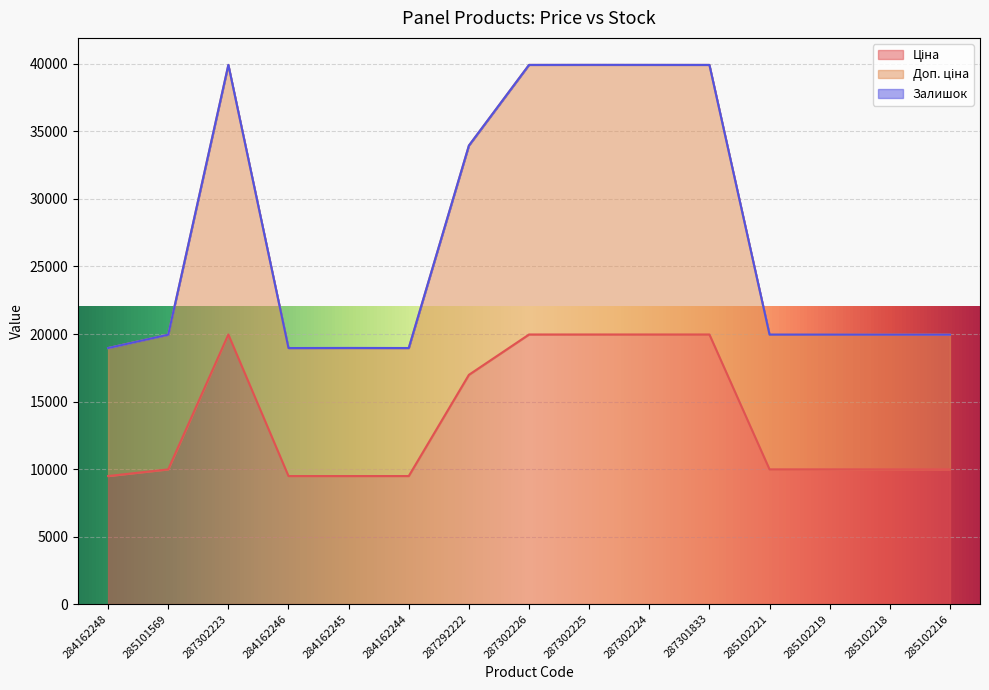

How many data points does each series have?

15